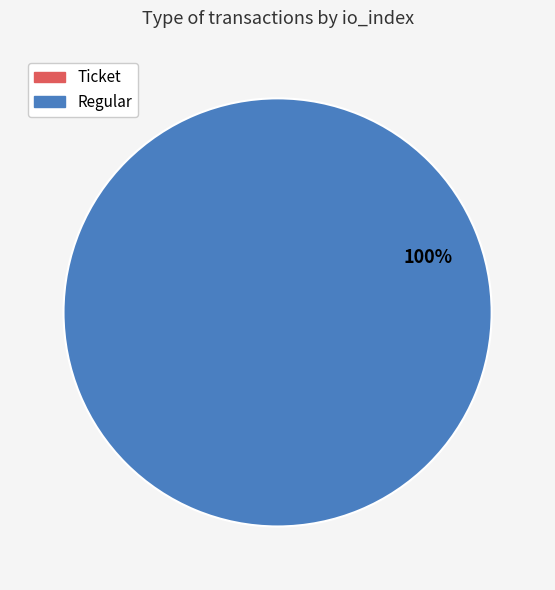

Which slice is the largest?

Regular